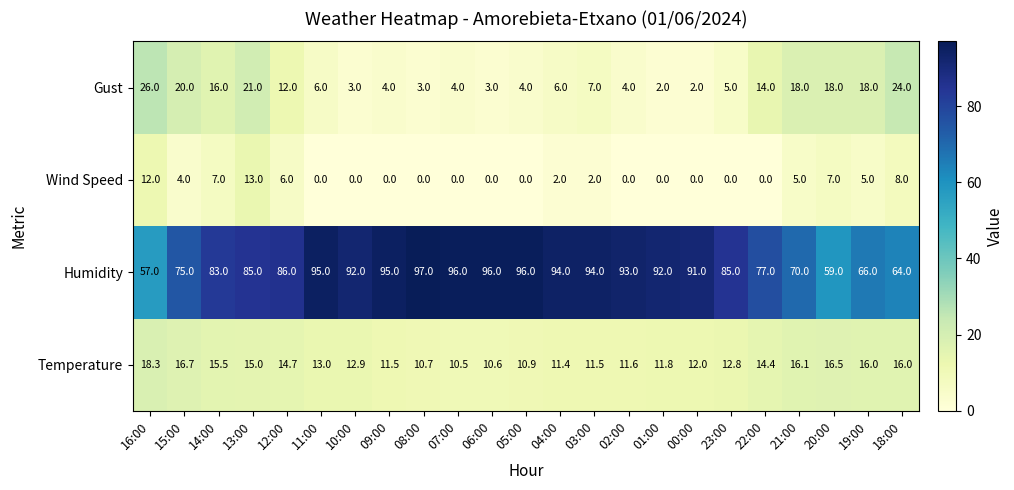

The value of Gust at 15:00 is 20.0. True or false?

True